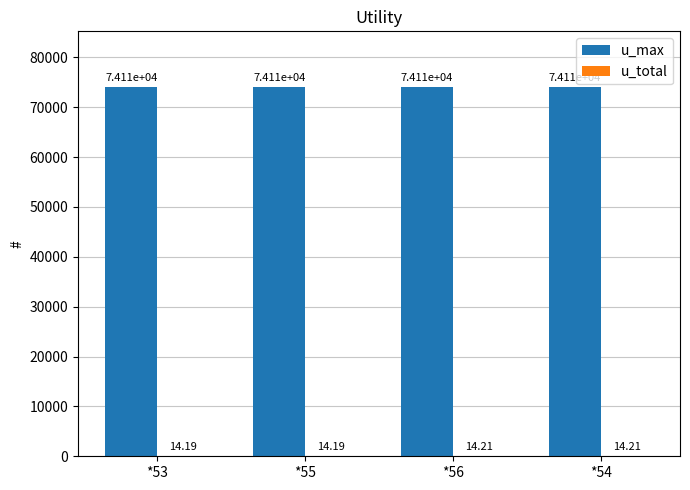

At which category is the sum across all series the highest?

*56